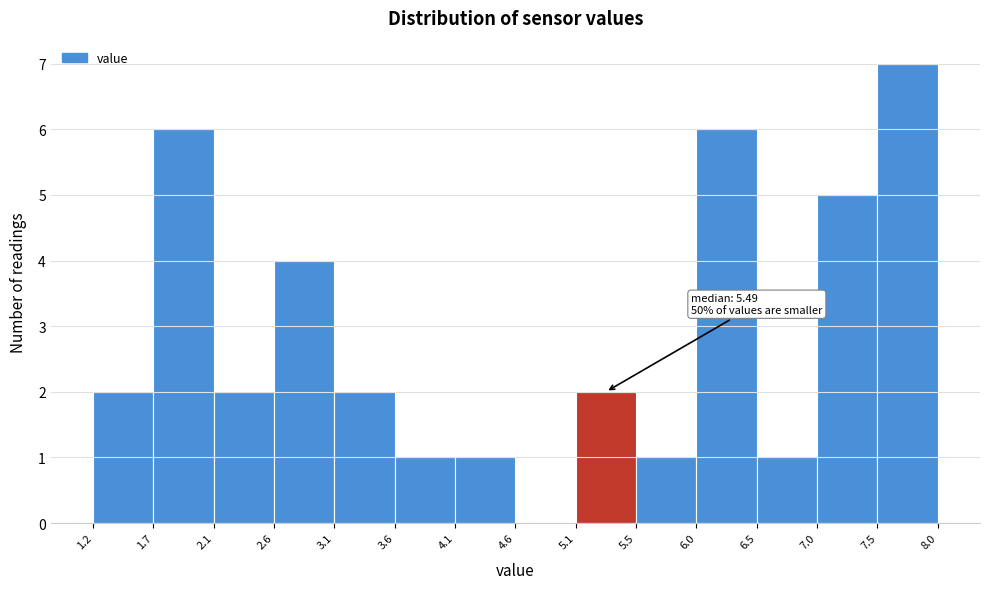

Over which range of the x-axis is the bar tallest?

7.5 to 8.0